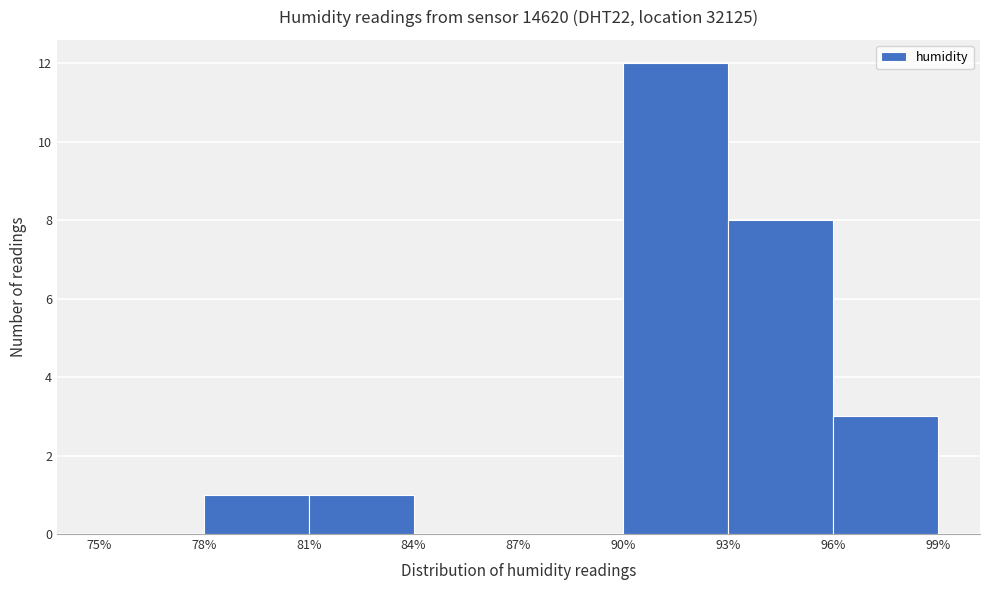

What is the height of the bar covering 90% to 93% on the x-axis? The values are not printed on the chart, so give them approximately, as read against the axis.

12